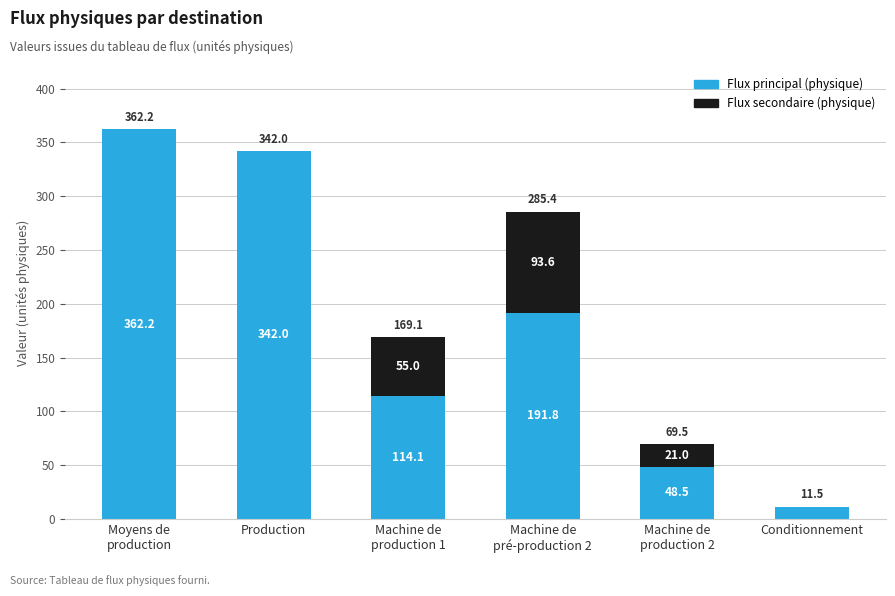

What is the difference between the second highest and minimum values in the Flux principal (physique) series?

331.2